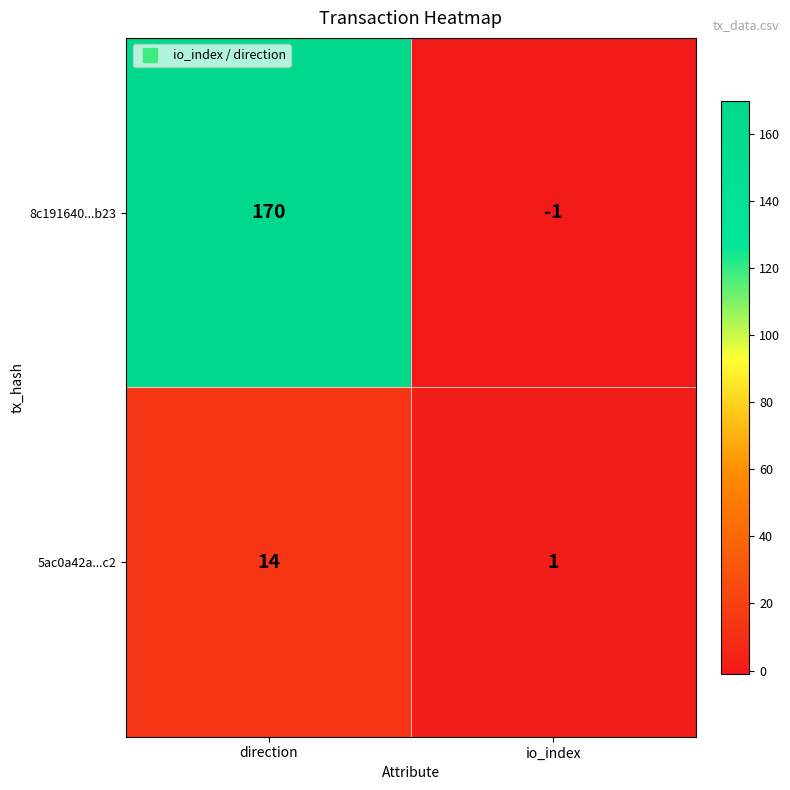

At direction, list the series in order from smallest to largest.

5ac0a42a...c2, 8c191640...b23